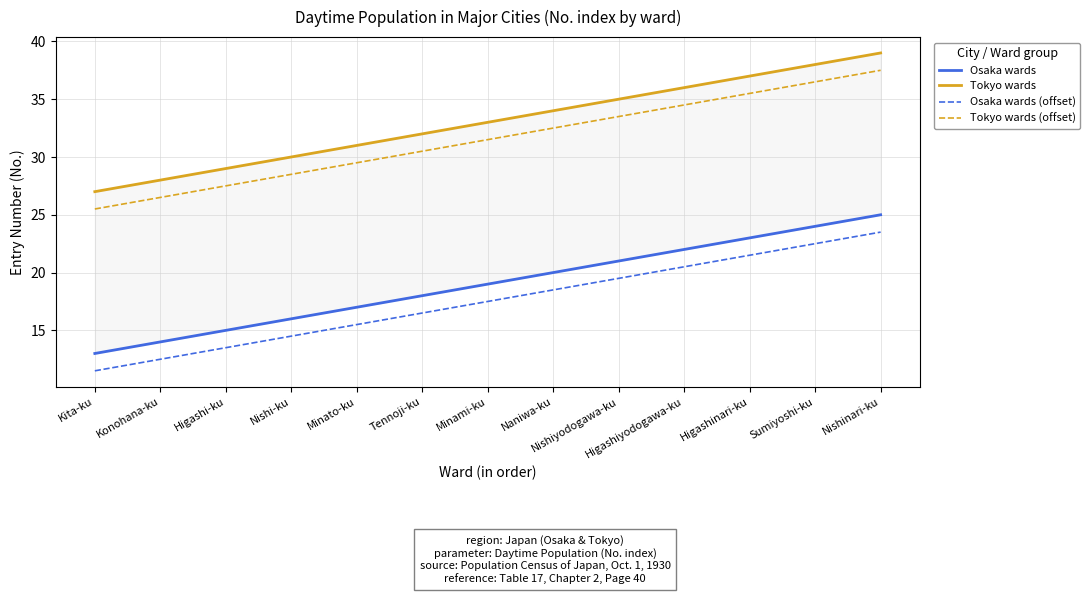

Which category has the lowest value in the Osaka wards series?

Kita-ku